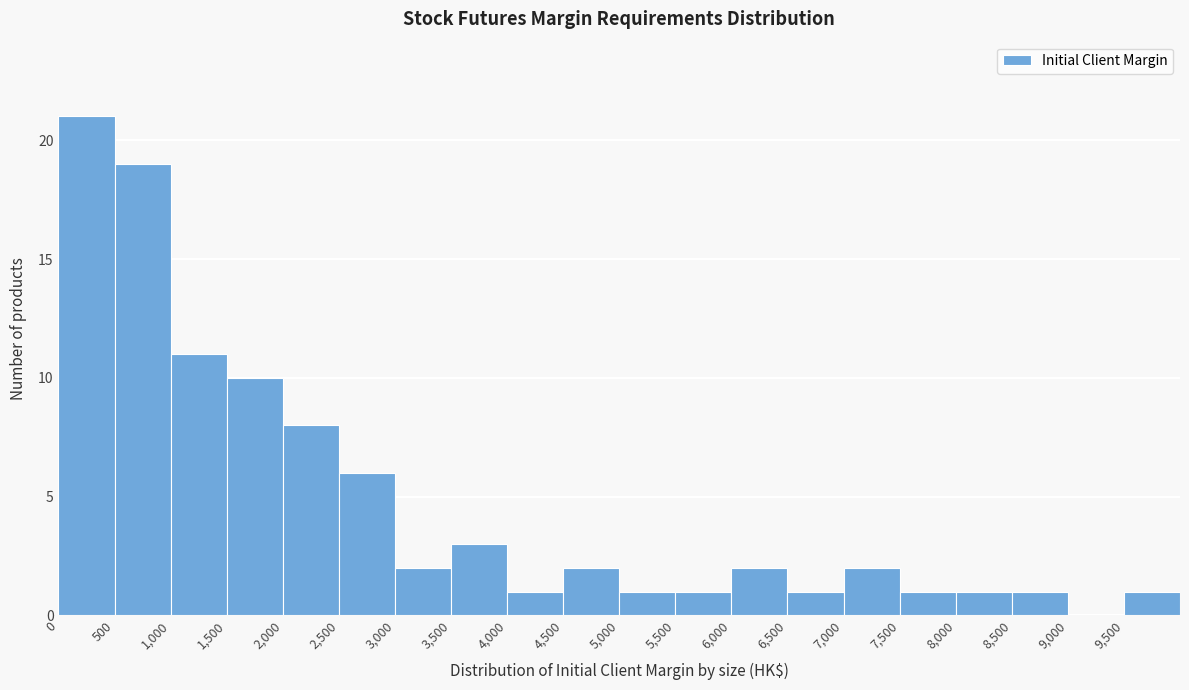

What is the height of the bar covering 6000 to 6500 on the x-axis? The values are not printed on the chart, so give them approximately, as read against the axis.

2